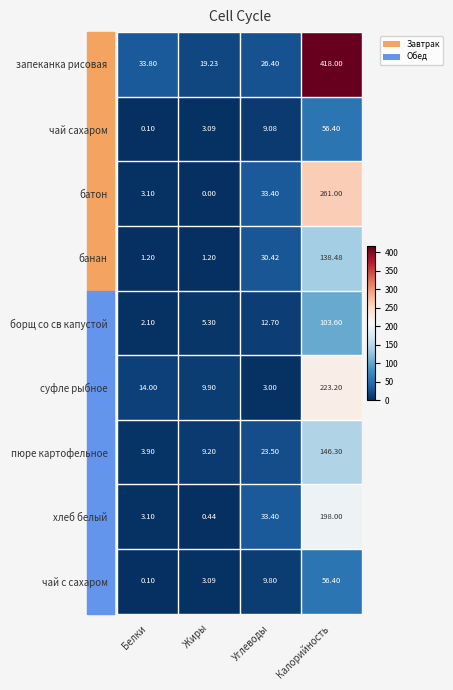

Which series has the largest total across all categories?

запеканка рисовая